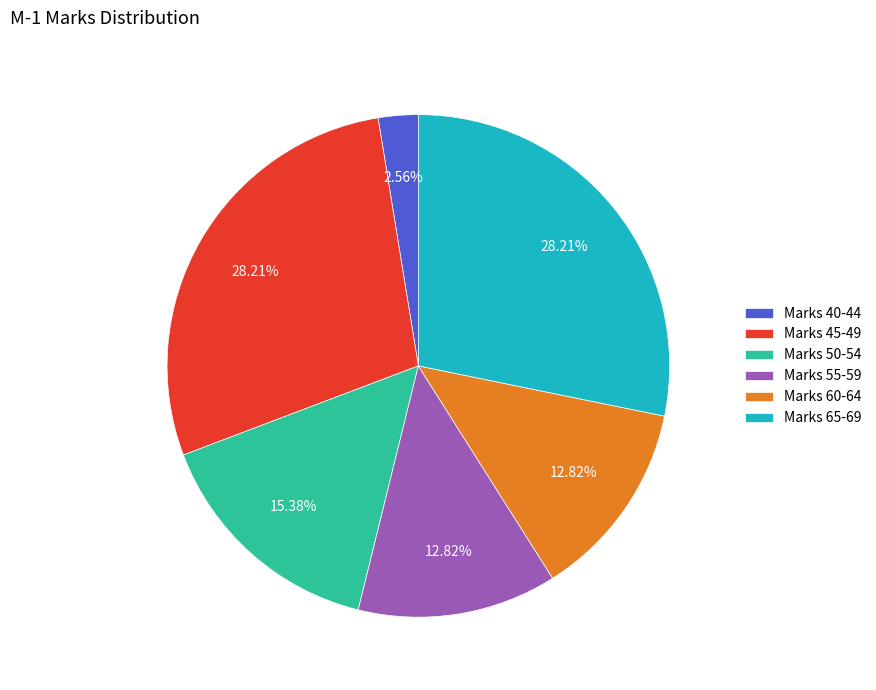

Approximately how many times larger is the value at Marks 55-59 compared to Marks 60-64?

1.0